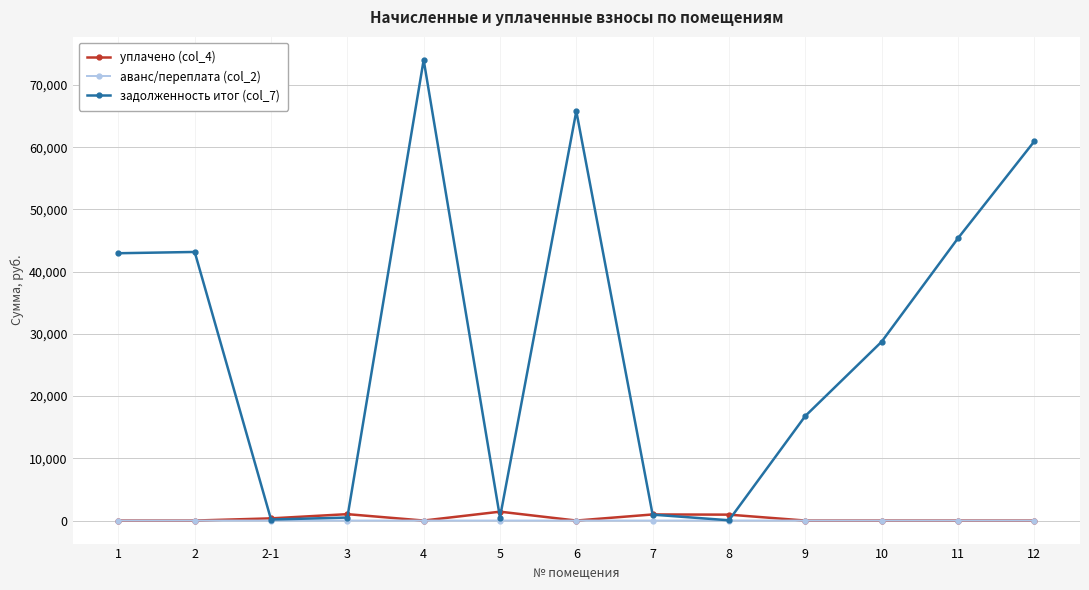

Does the chart display data point markers on the line(s)?

Yes